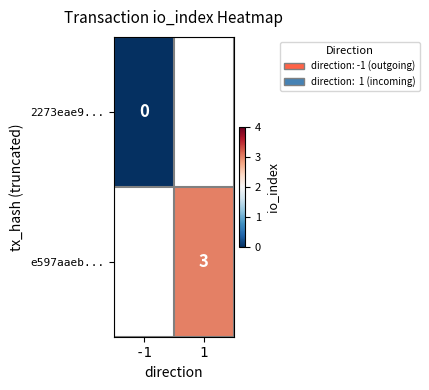

At which category does the chart reach its minimum across all series?

-1